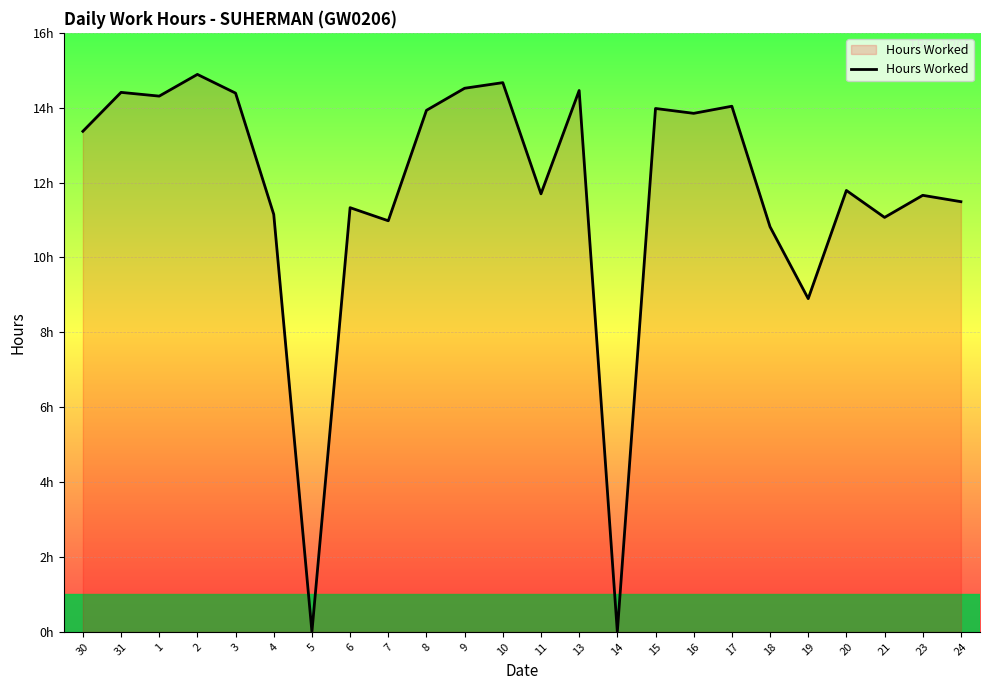

Does the chart display data point markers on the line(s)?

No